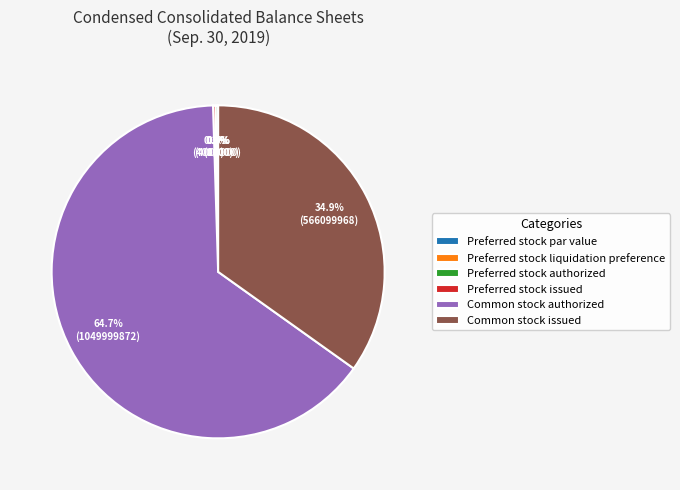

Which category accounts for the majority?

Common stock authorized